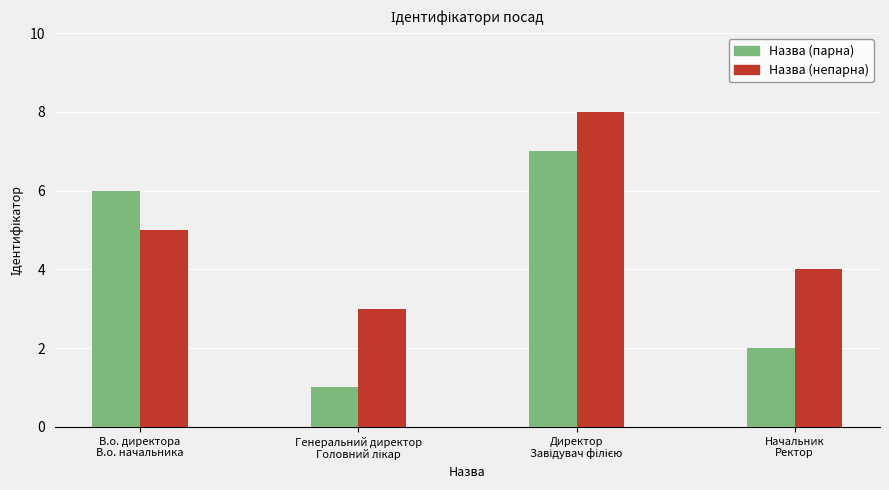

List the series in order of their overall mean, highest first.

Назва (непарна), Назва (парна)